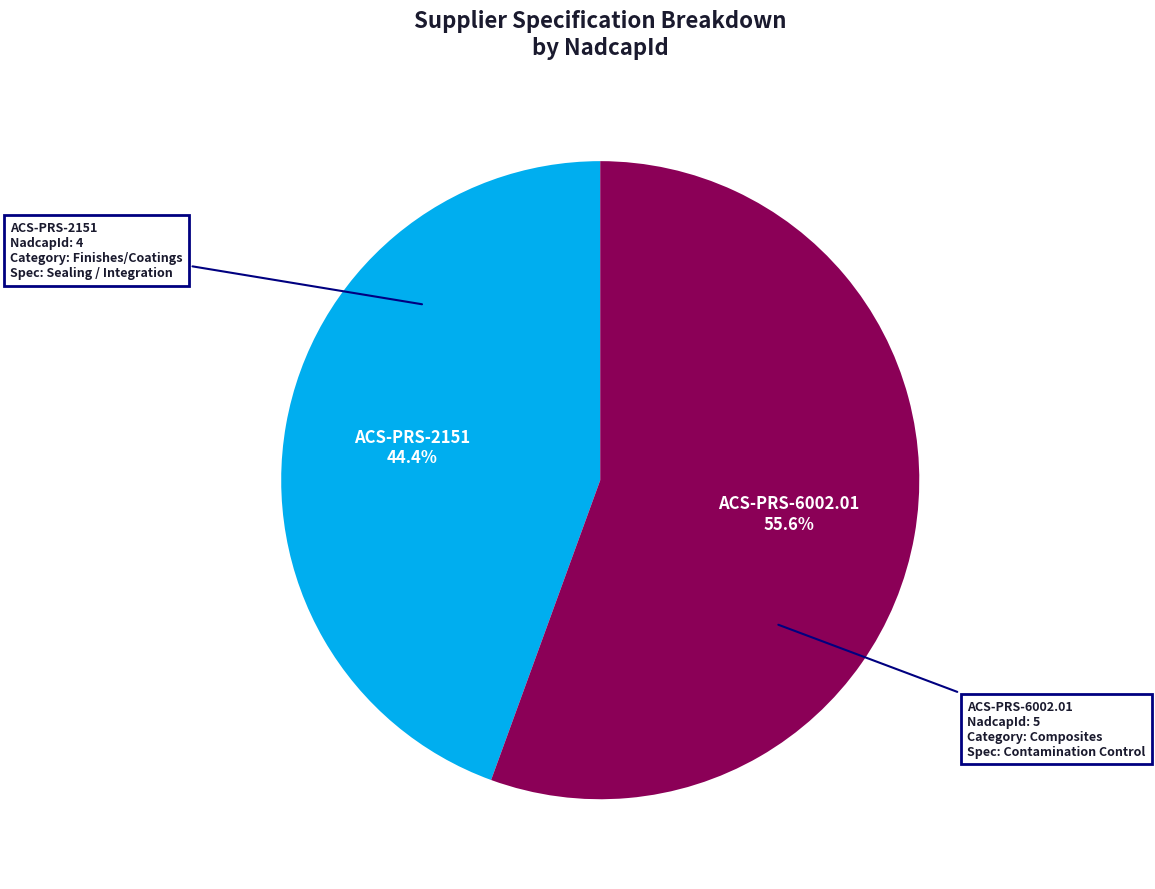

Which category has the biggest portion of the pie?

ACS-PRS-6002.01